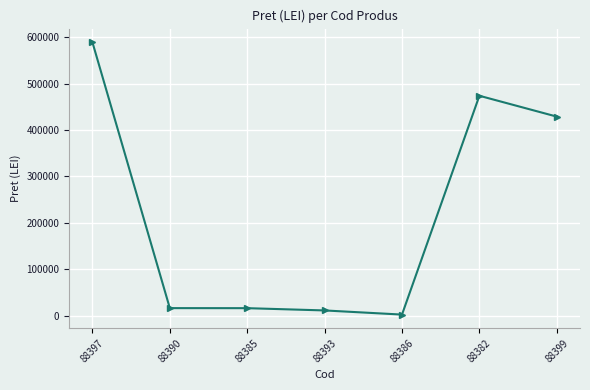

What is the difference between the maximum and minimum values?

587317.0